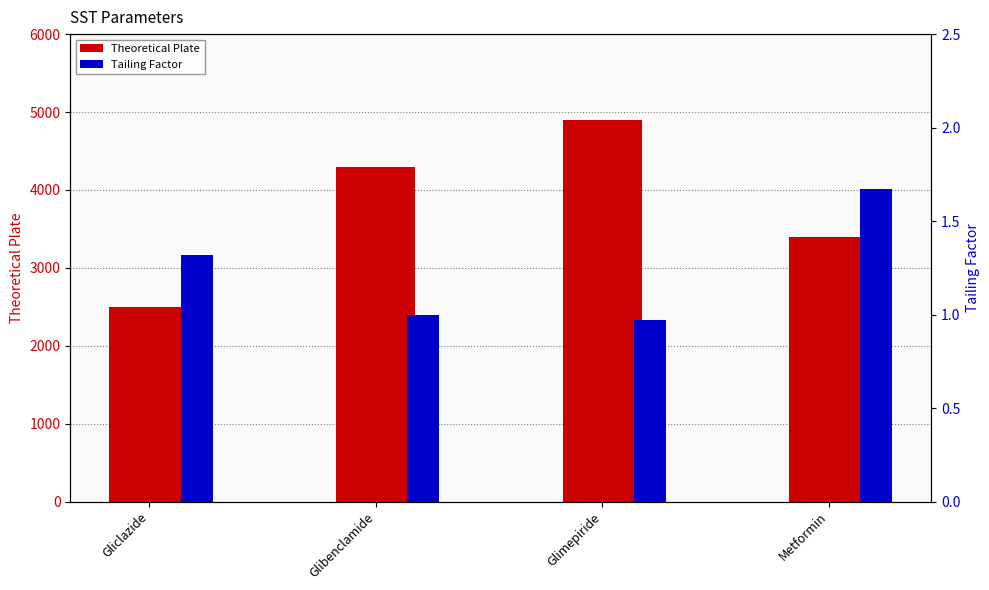

What are all the series names shown in the legend?

Theoretical Plate, Tailing Factor